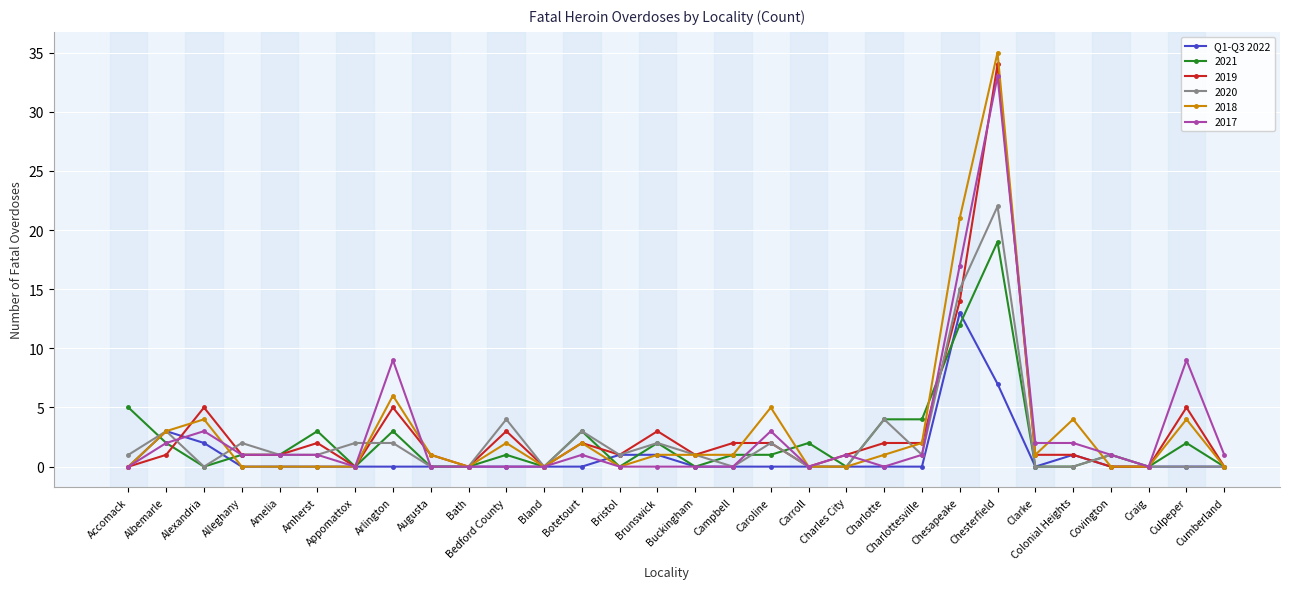

What position from the left is Alleghany?

4